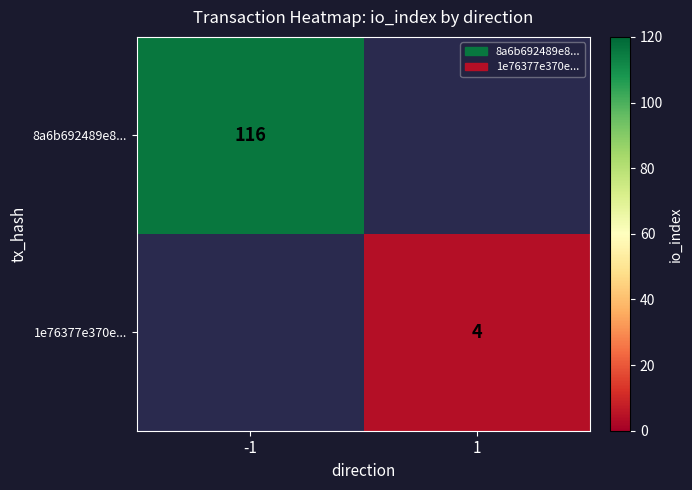

At which category does the chart reach its peak across all series?

-1